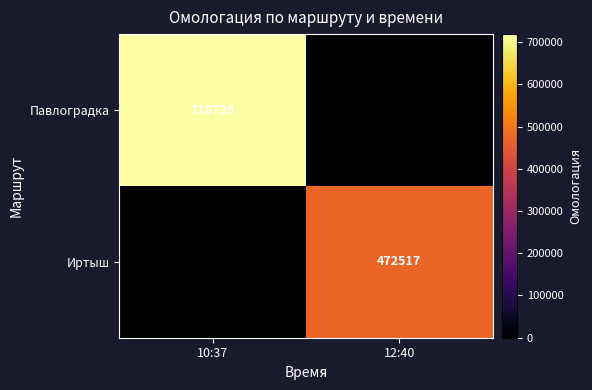

True or false: Иртыш has a value of 197552 at 12:40.

False